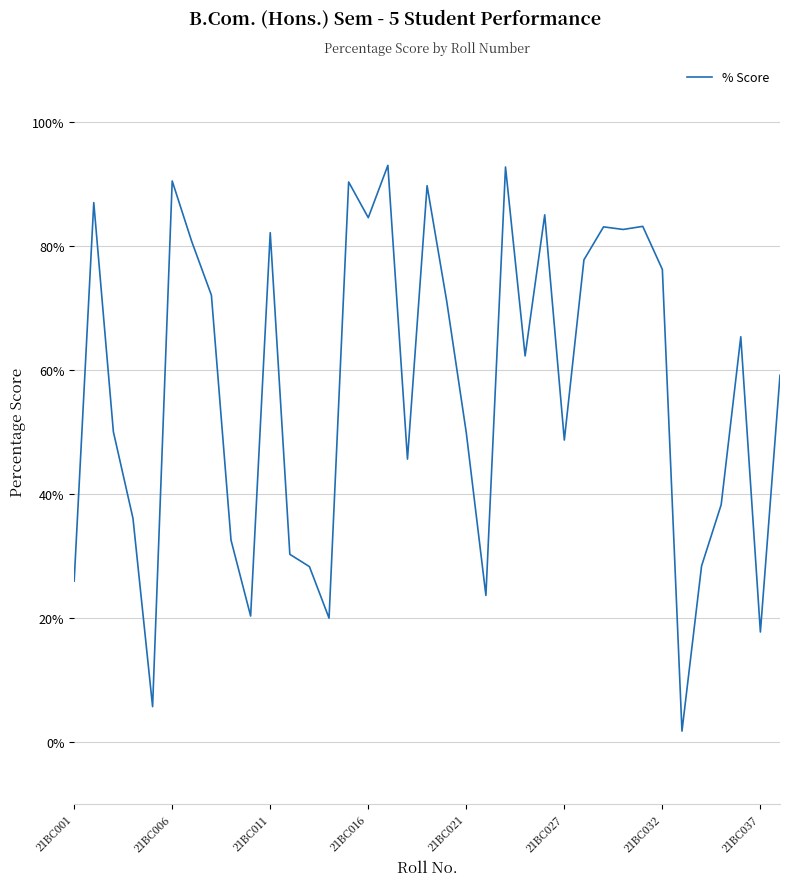

What is the greatest value displayed?

93.0